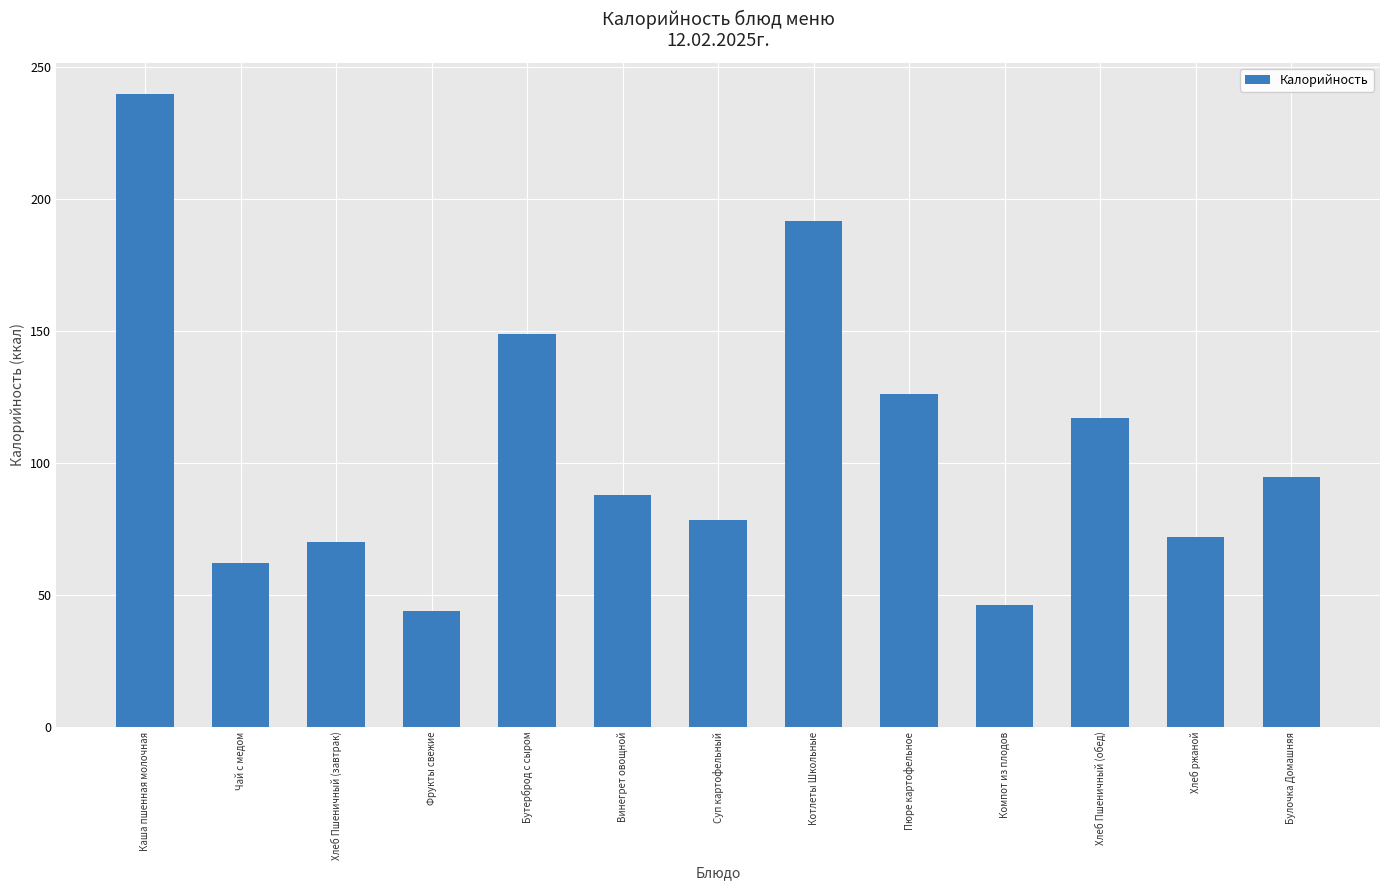

What is the sum of the values at Суп картофельный and Каша пшенная молочная?

317.8